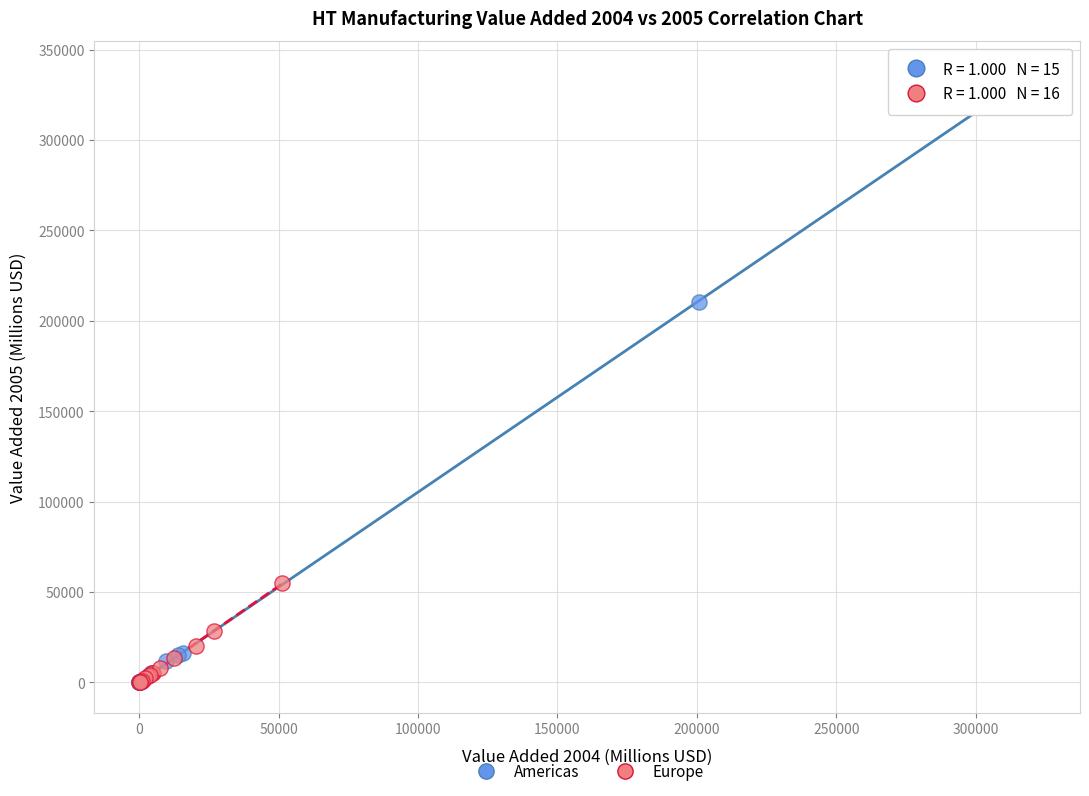

What are all the series names shown in the legend?

Americas, Europe